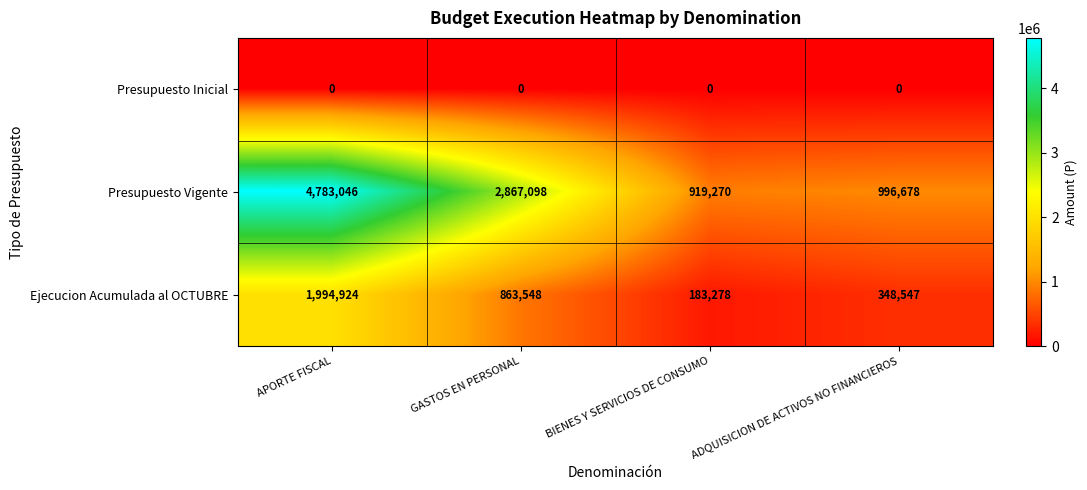

Reading right to left, what are all the values shown in this chart?

Presupuesto Inicial: 0	0	0	0
Presupuesto Vigente: 996678	919270	2867098	4783046
Ejecucion Acumulada al OCTUBRE: 348547	183278	863548	1994924